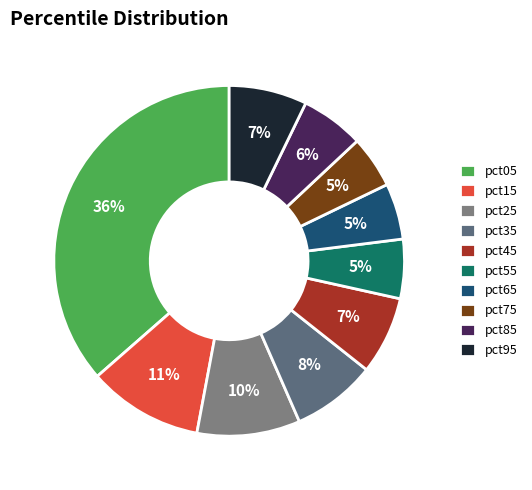

Count the number of slices in the pie.

10